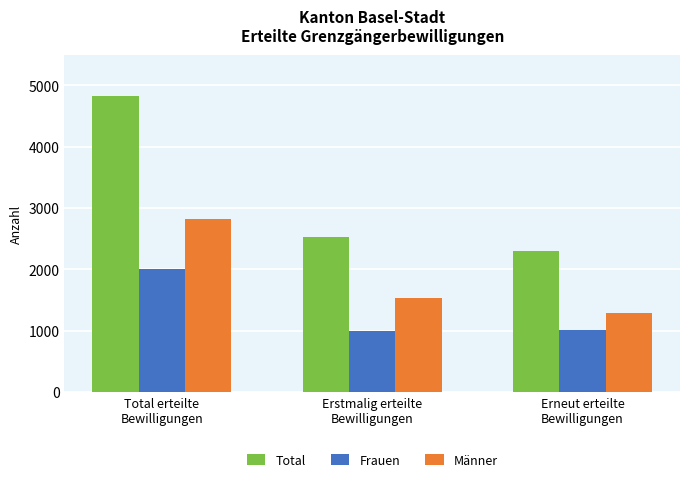

What is the sum of the Frauen values at Erneut erteilte
Bewilligungen and Erstmalig erteilte
Bewilligungen?

2013